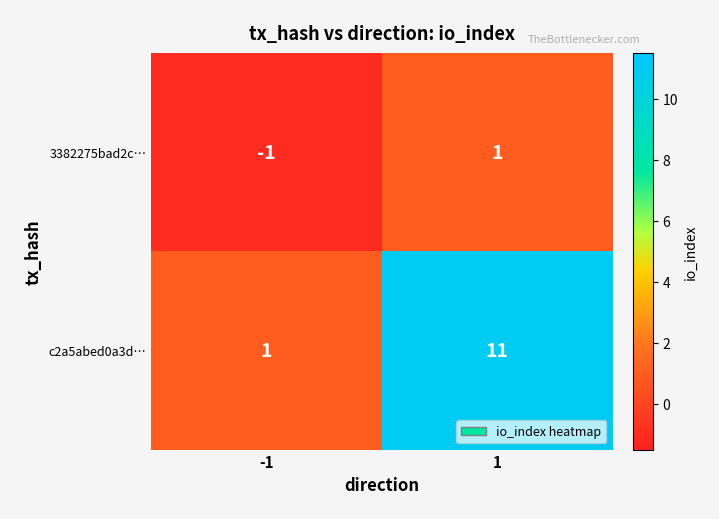

Is it true that 3382275bad2c… equals 0 at 1?

False